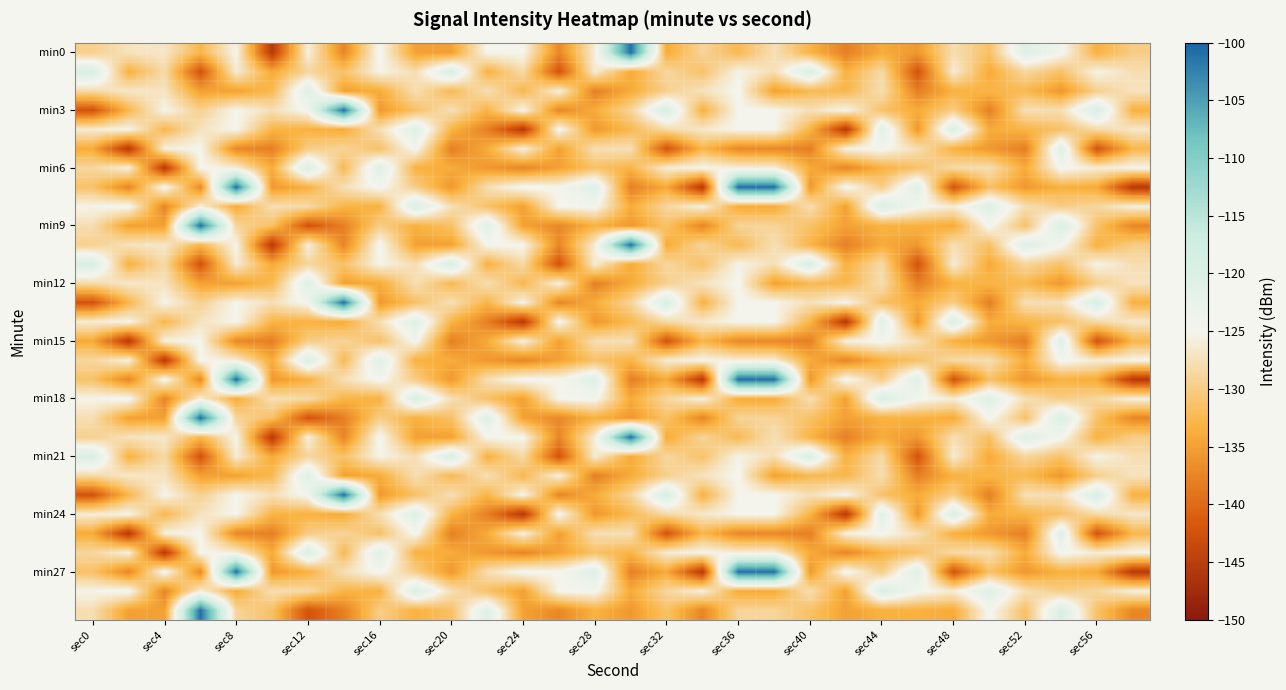

What is the greatest value displayed?

-101.0